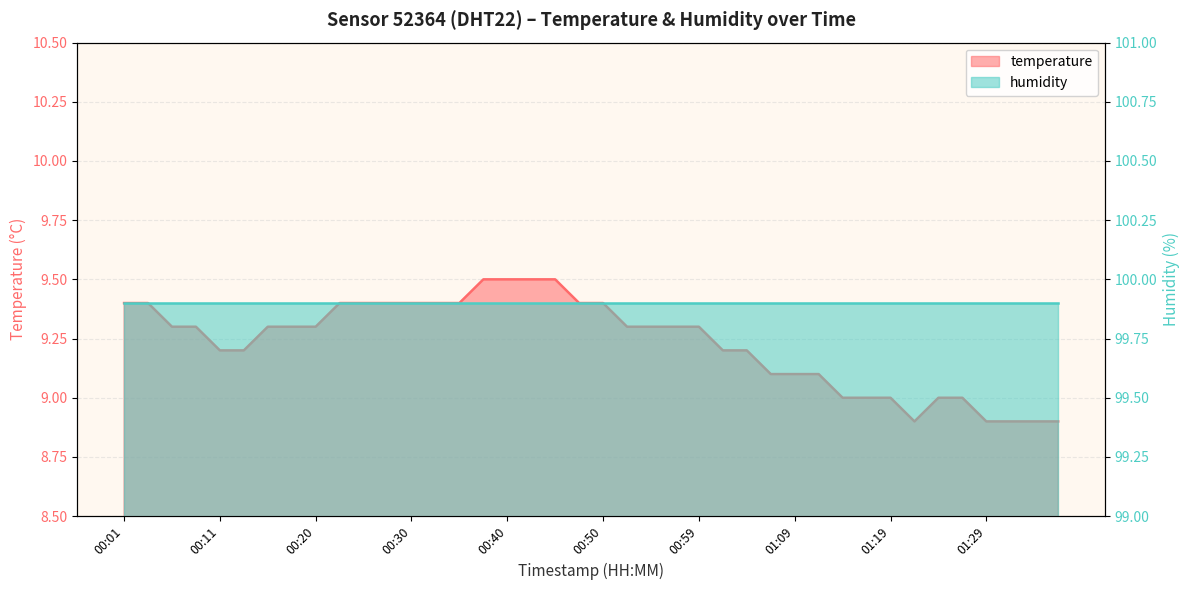

What is the minimum value shown in the chart?

8.9